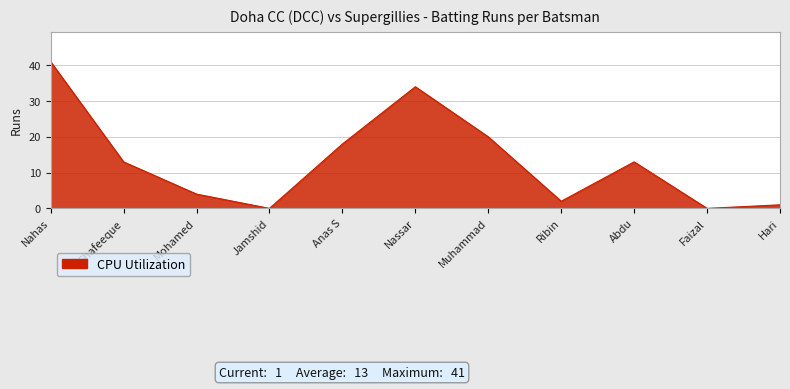

At which label is the value closest to 20?

Muhammad